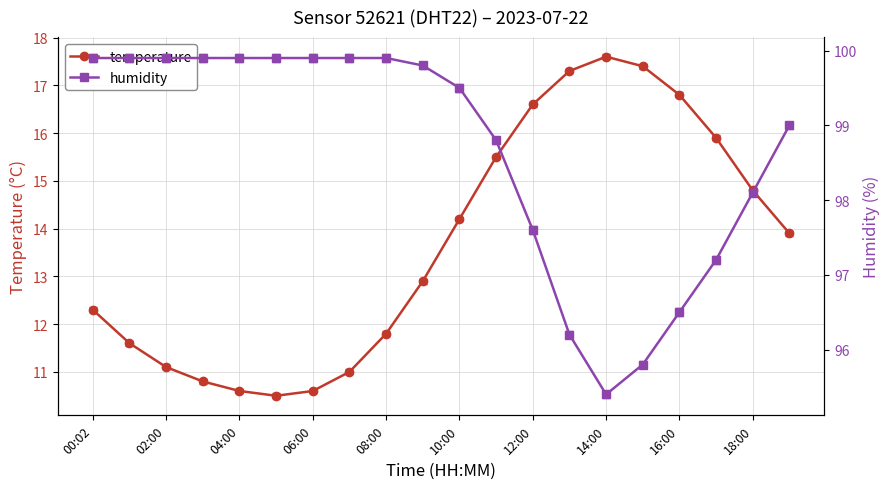

Where does the temperature series first go above 13?

10:00